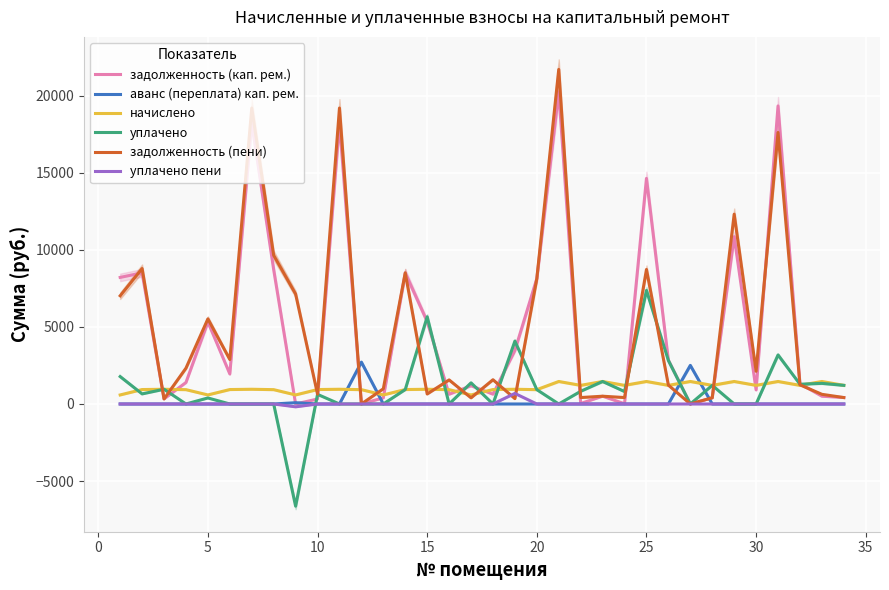

True or false: аванс (переплата) кап. рем. and задолженность (пени) intersect in this chart.

True